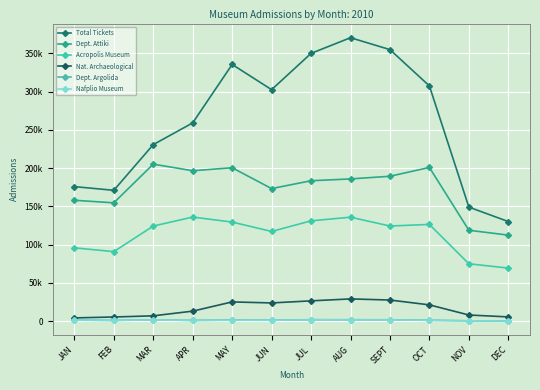

Is it true that Nafplio Museum equals 861 at APR?

True